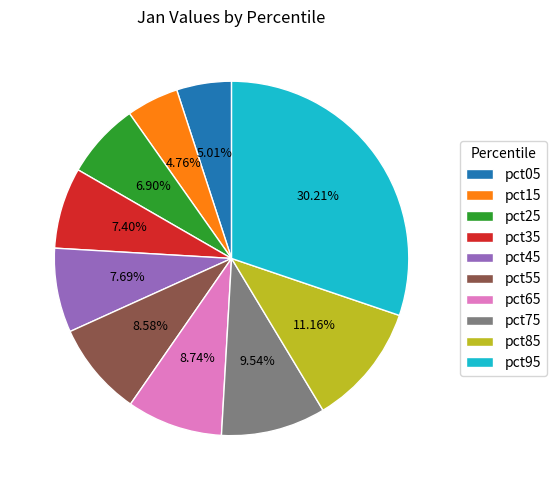

Do pct35 and pct95 together represent more than half of the pie?

No